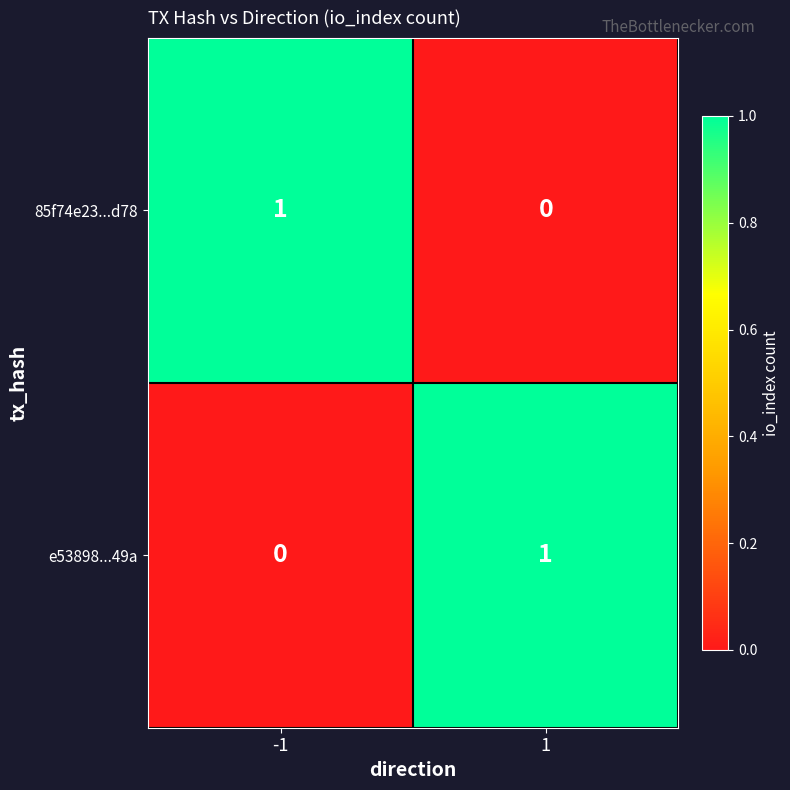

What is the difference between the highest and lowest values at 1?

1